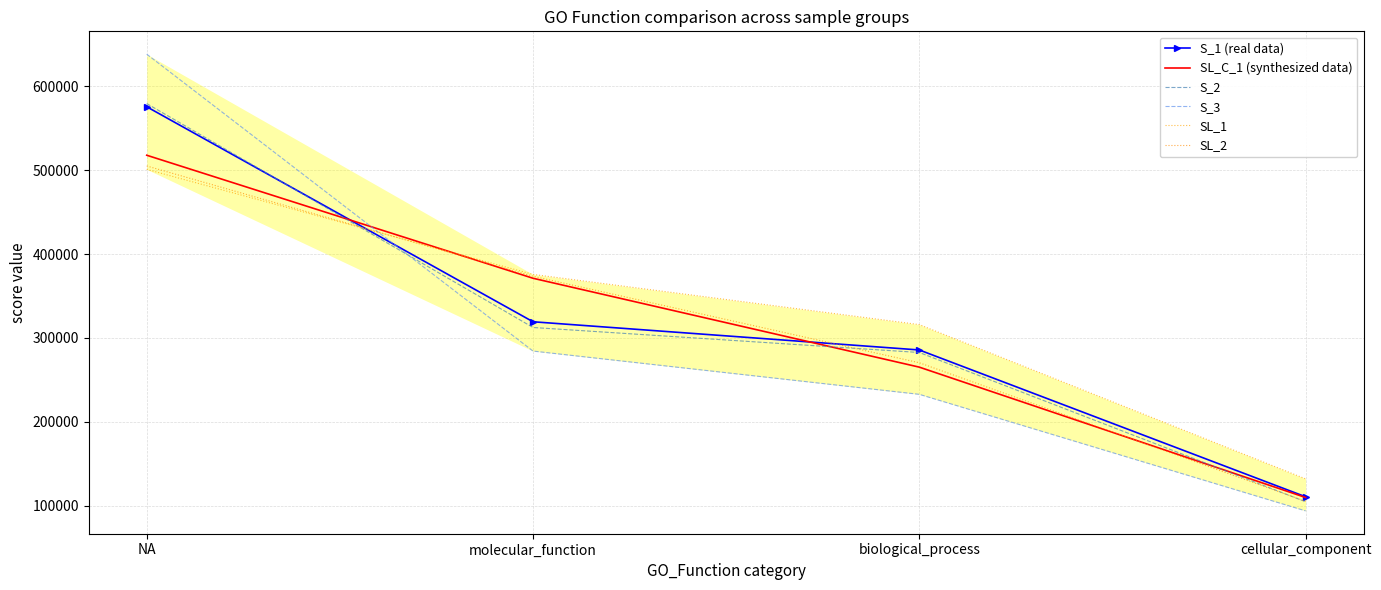

At which label does S_2 reach its peak?

NA